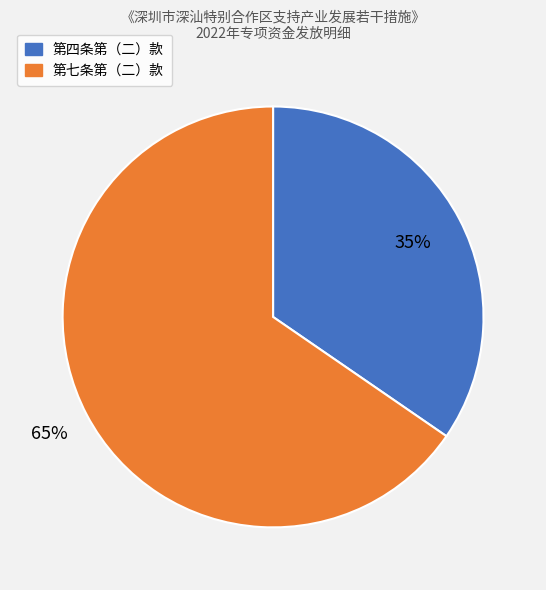

To the nearest percent, what is the average slice percentage?

50%